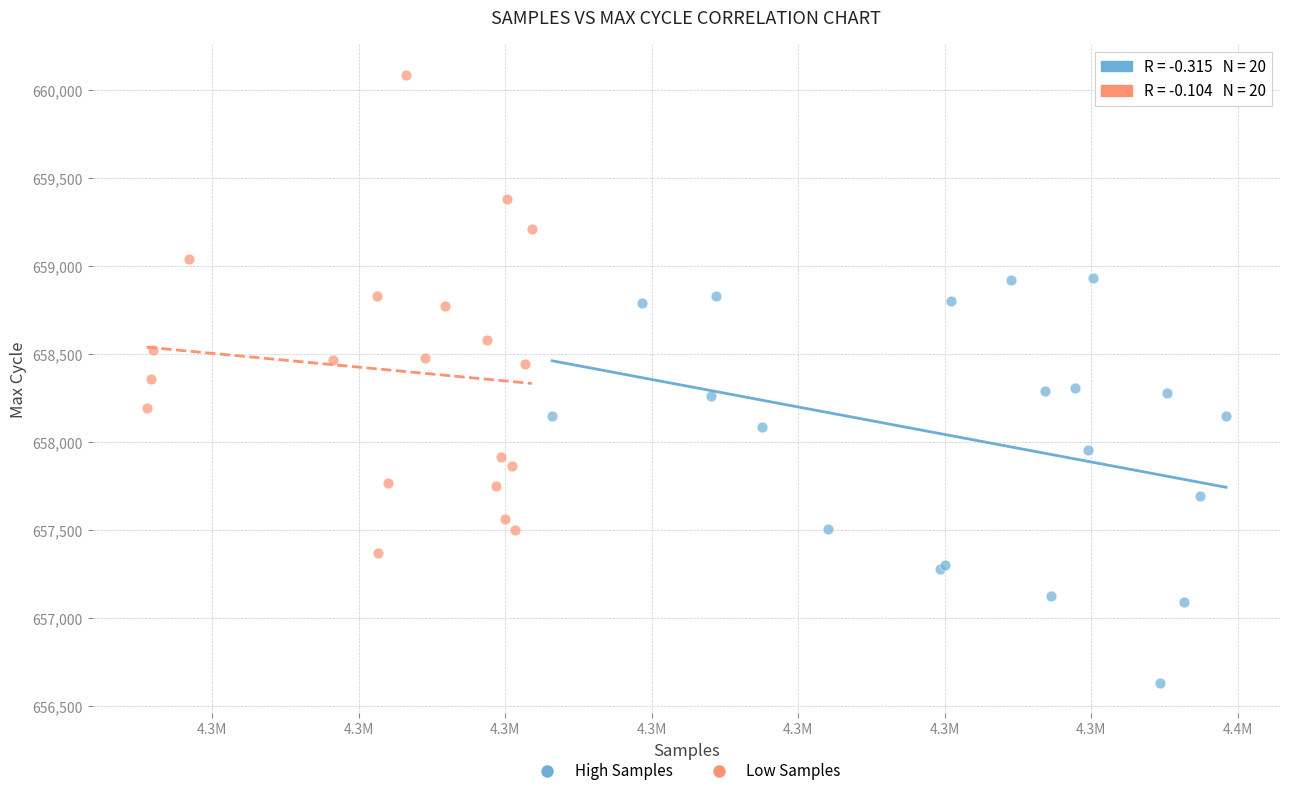

Which series has the widest spread of Y values?

Low Samples